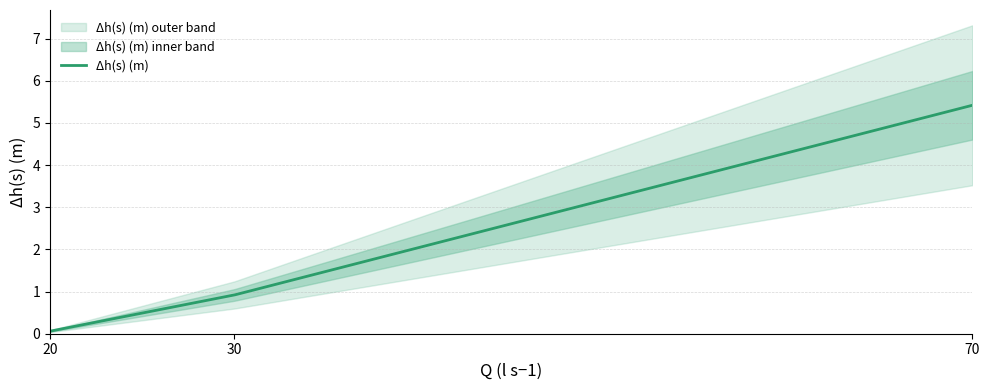

Which has a higher value, 30 or 70?

70